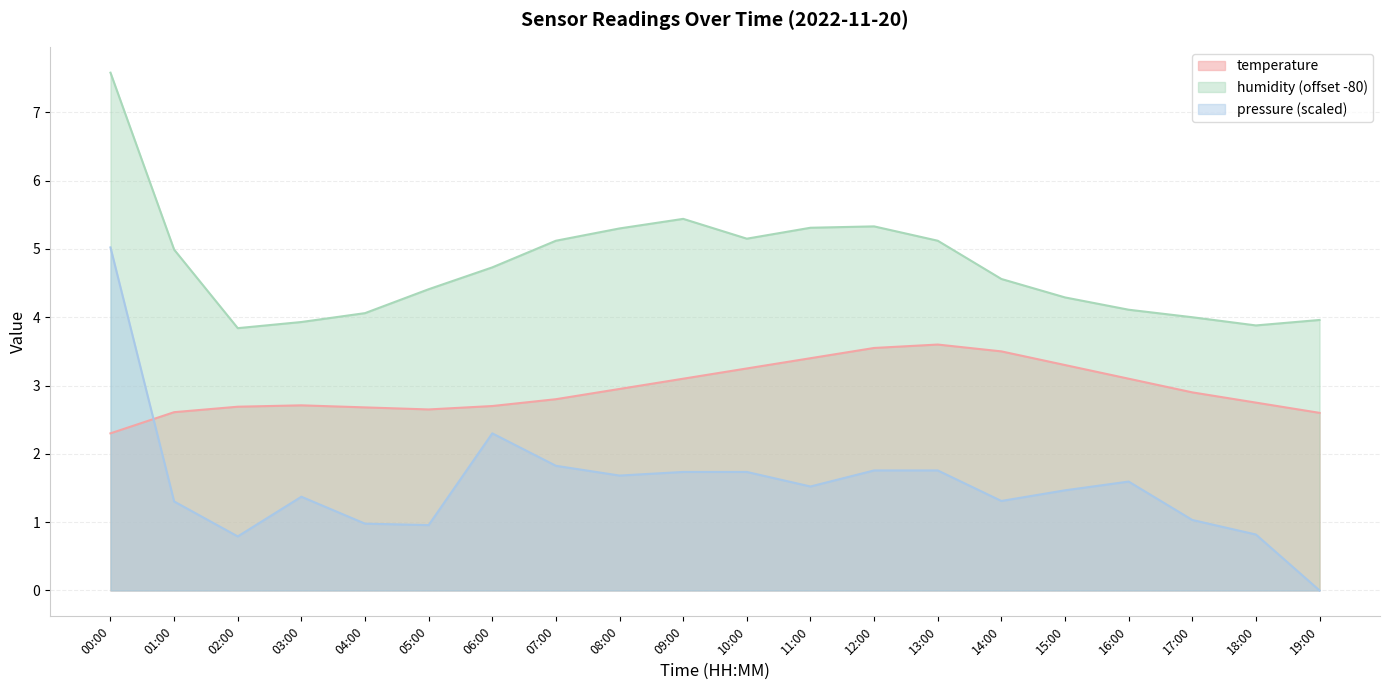

True or false: pressure_norm and humidity intersect in this chart.

False